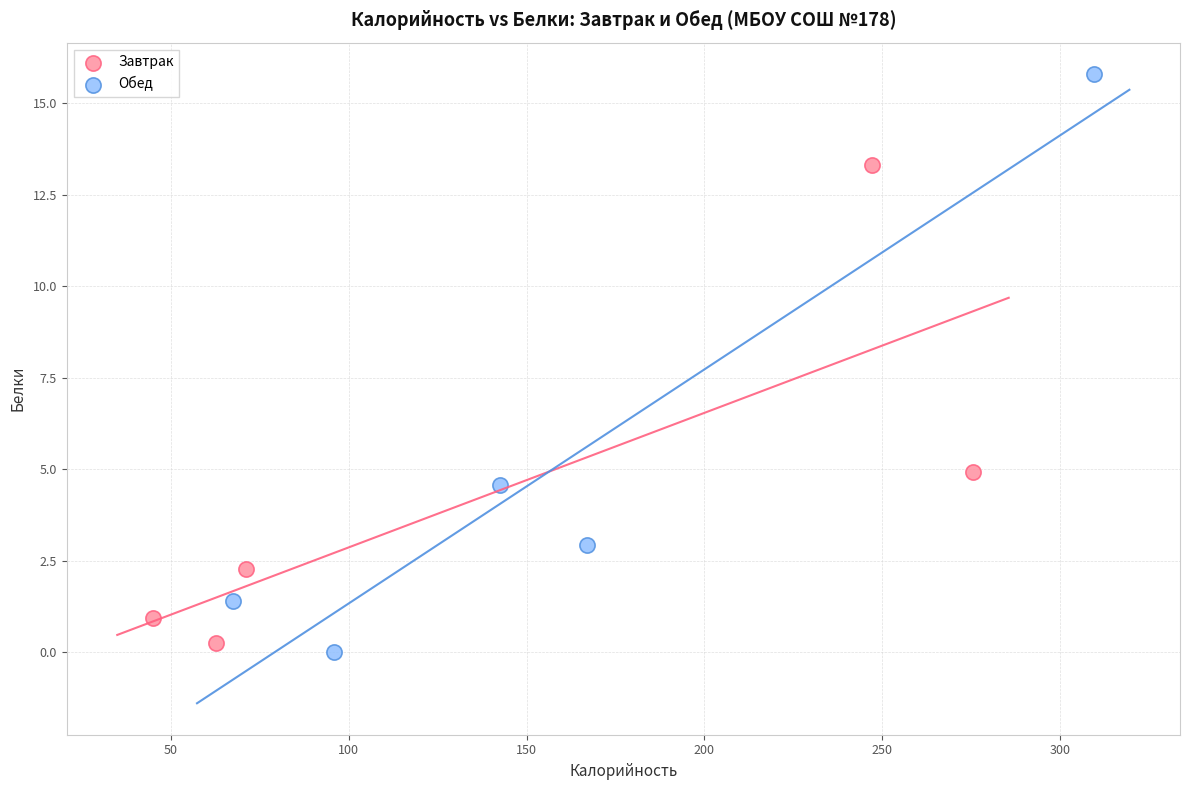

Which series reaches the maximum Y coordinate?

Обед